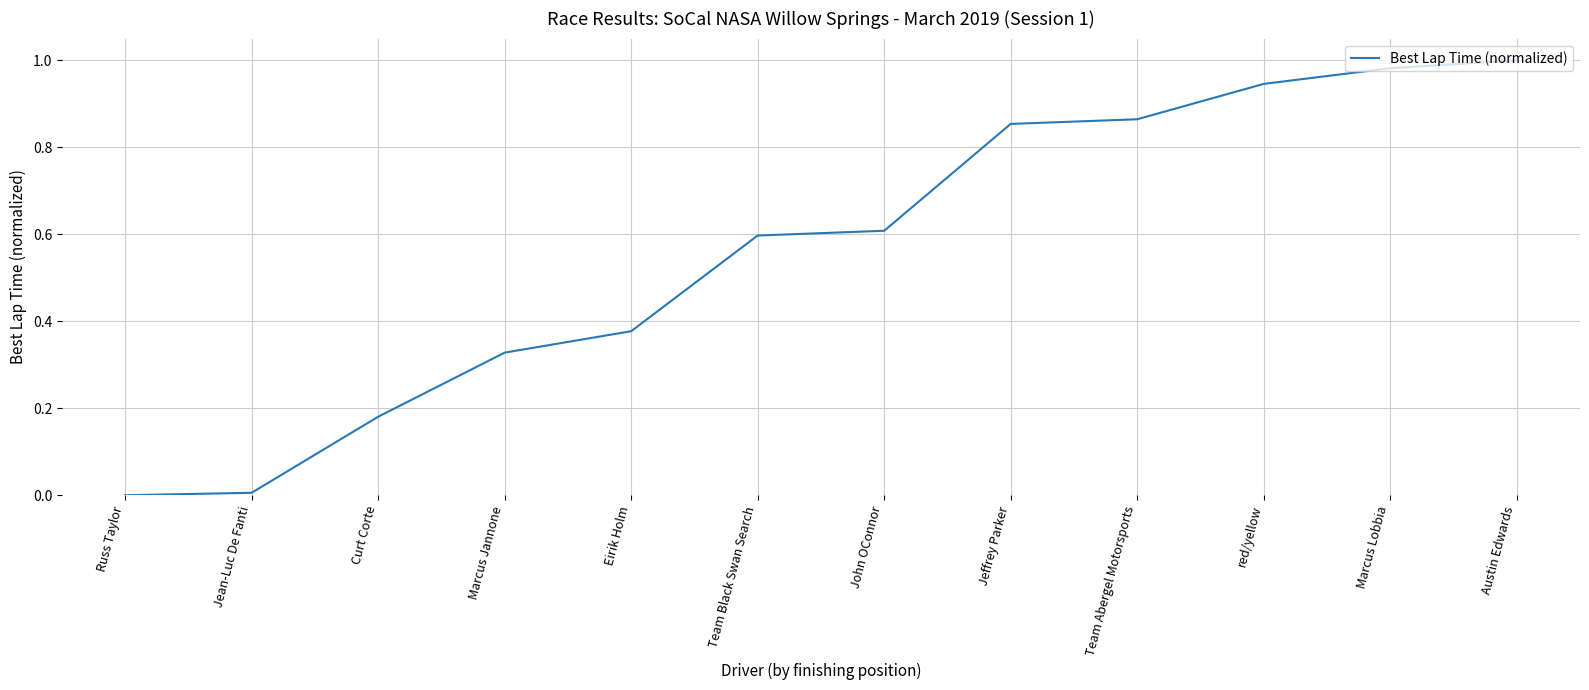

What position from the right is red/yellow?

3